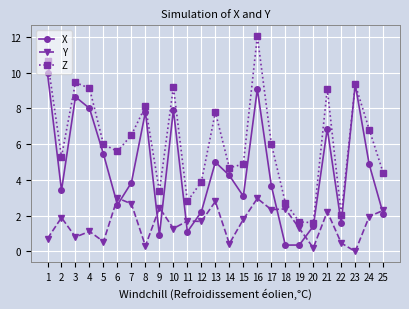

How many data points does each series have?

25